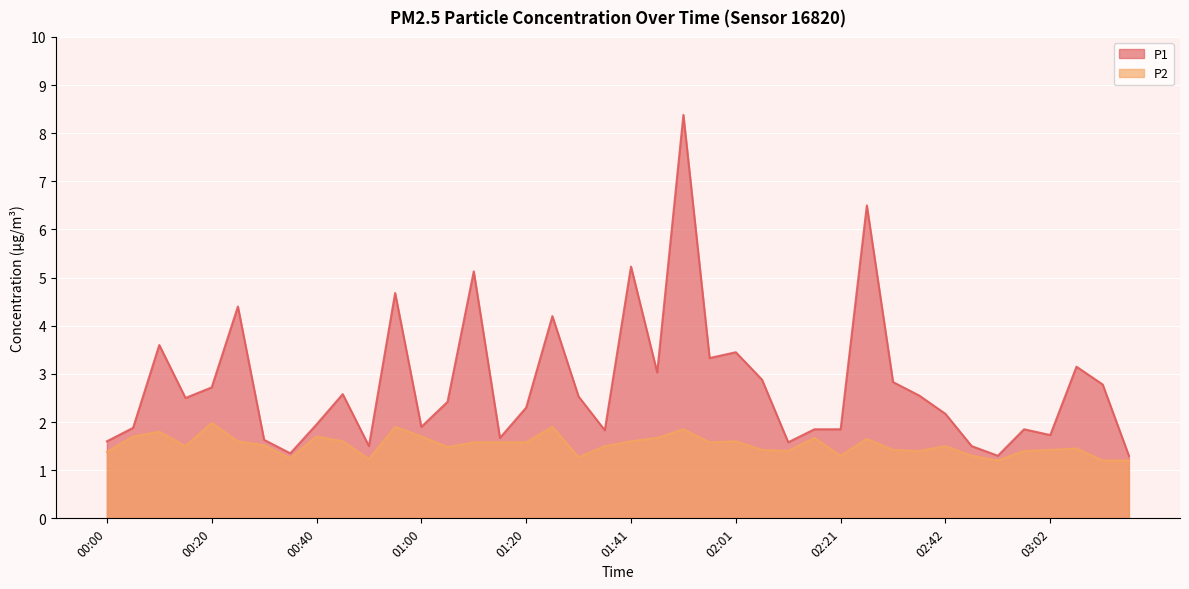

List the series in order of their peak value, highest first.

P1, P2